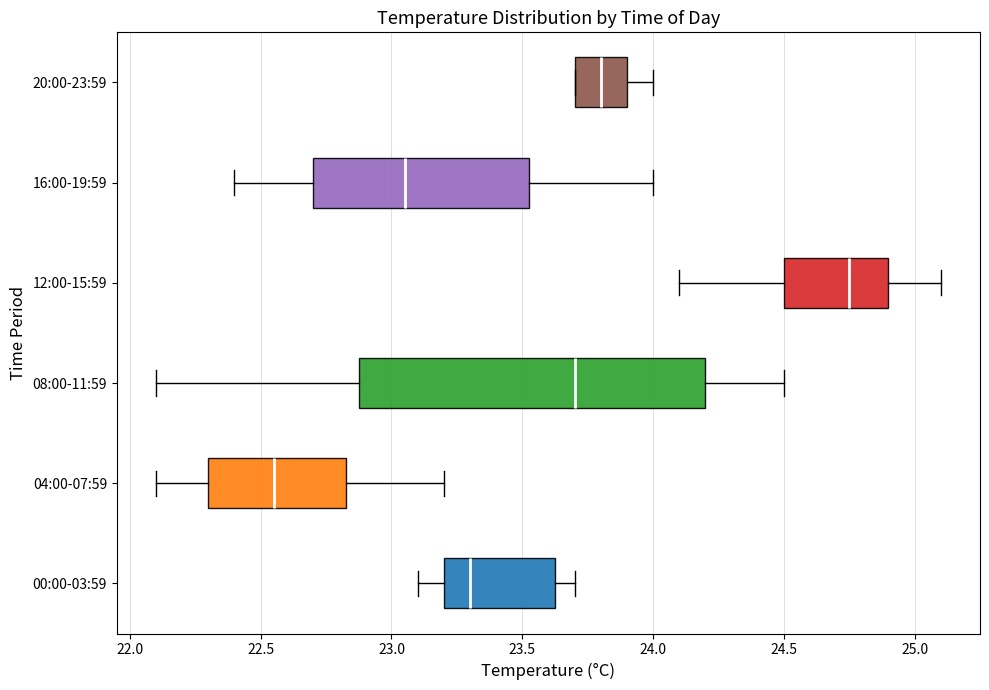

Where does the left whisker of the box for 16:00-19:59 end on the x-axis? The values are not printed on the chart, so give them approximately, as read against the axis.

22.40